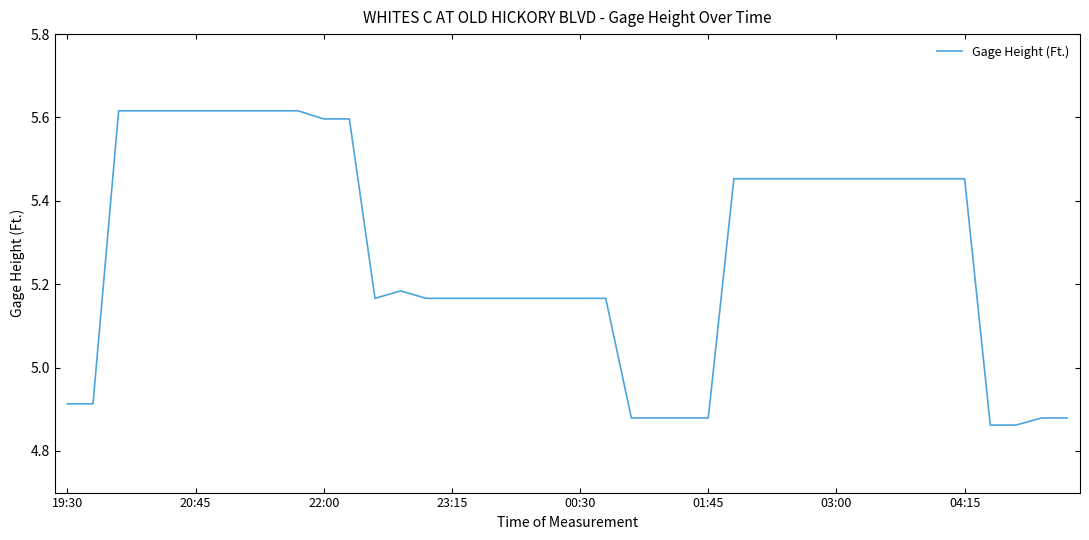

What is the difference between the maximum and minimum values?

0.8